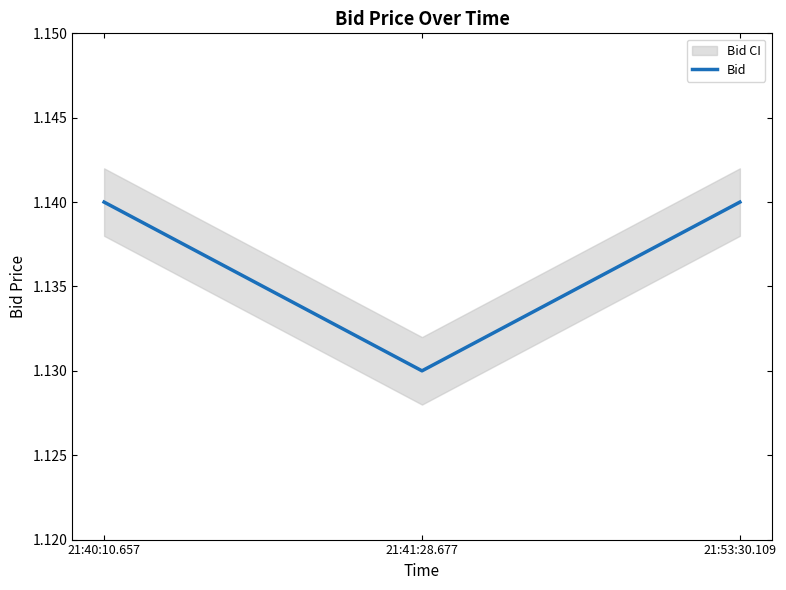

What is the approximate value at 21:40:10.657?

1.1